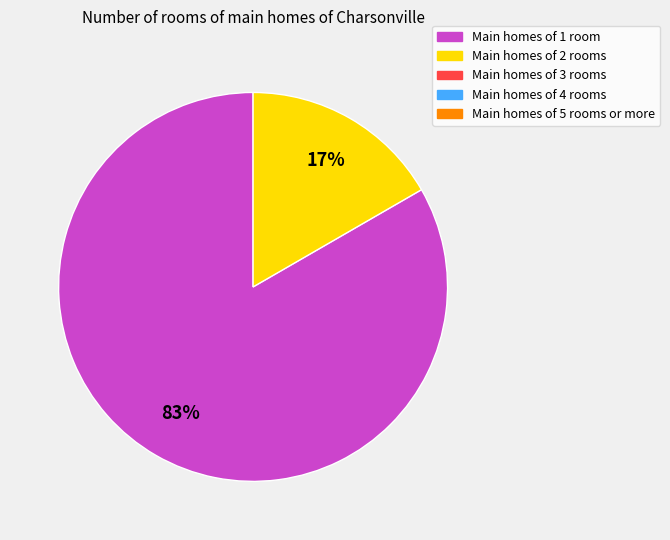

To the nearest percent, what is the average slice percentage?

50%